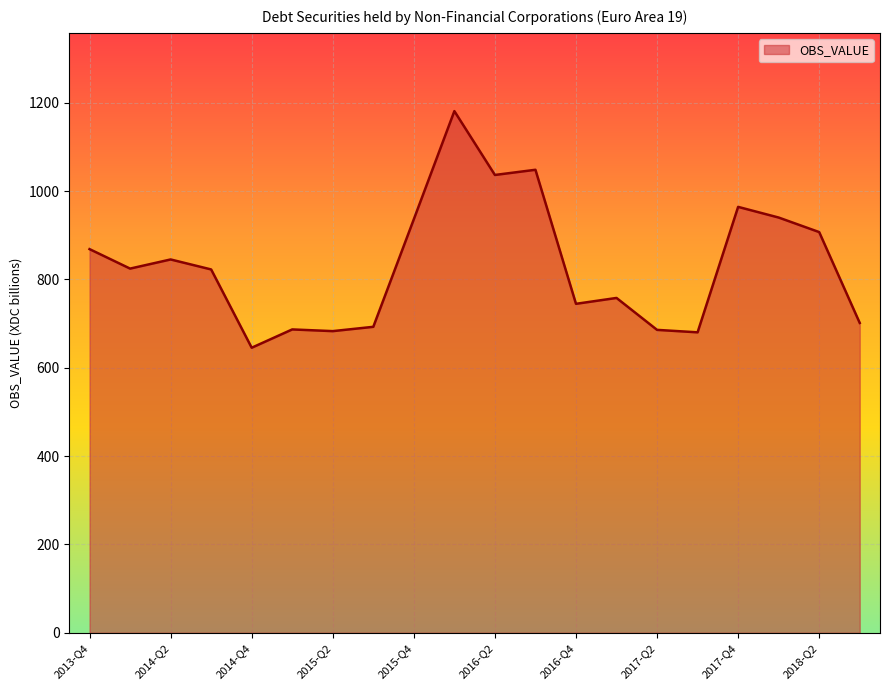

What is the sum of all values?

16655.5